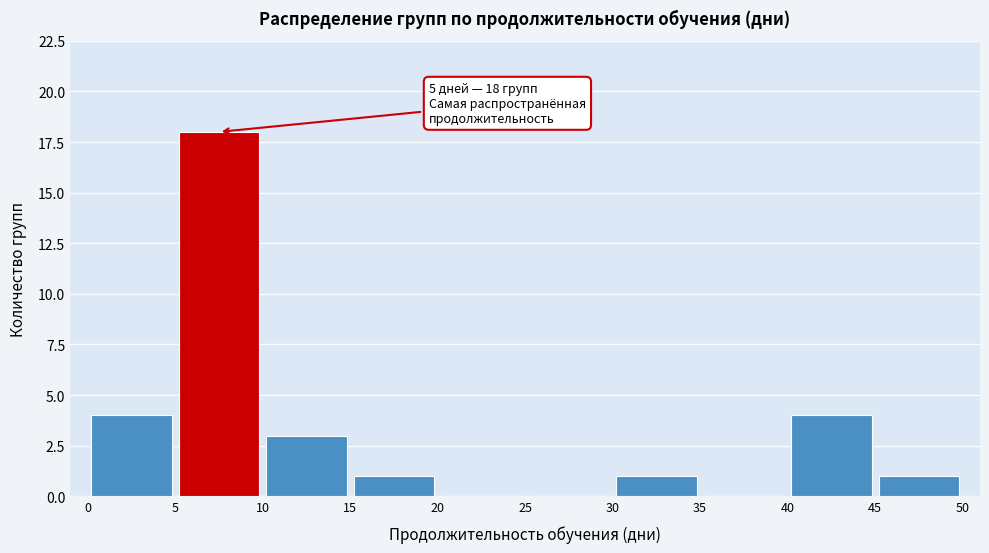

Over which range of the x-axis is the bar tallest?

5 to 10